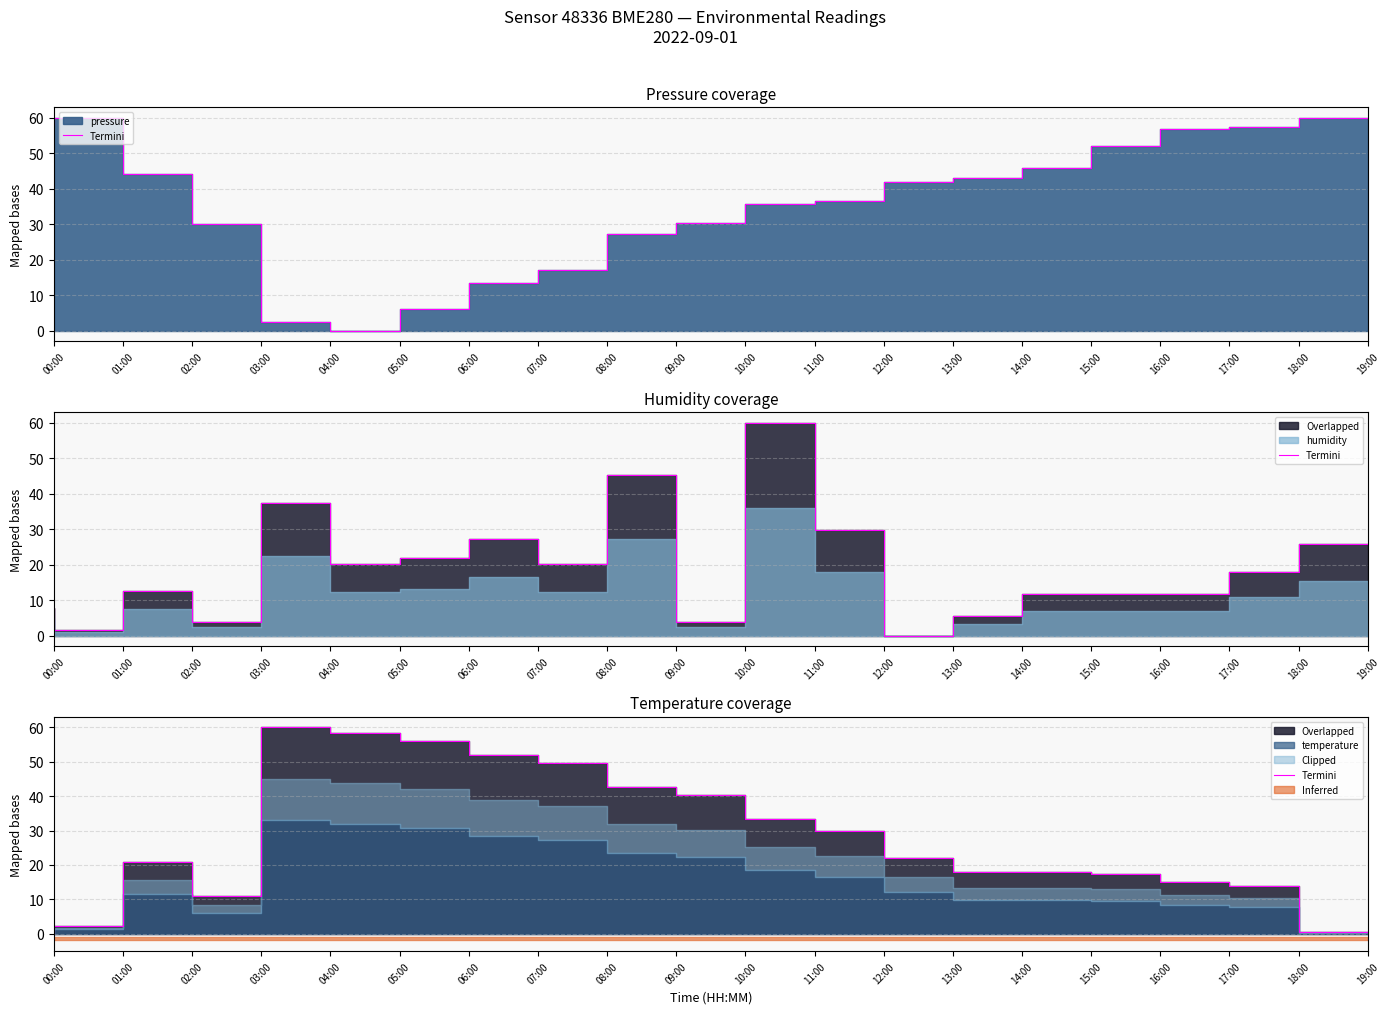

At which category does the chart reach its minimum across all series?

00:00